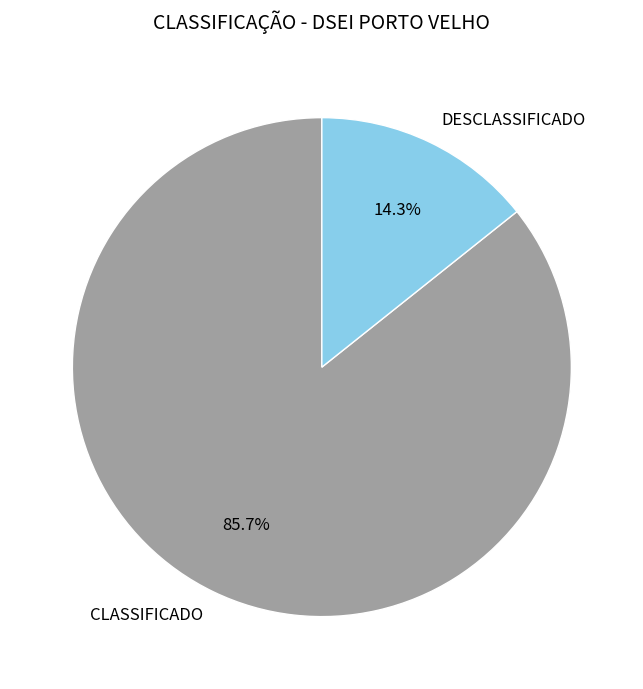

The DESCLASSIFICADO slice represents 14% of the pie. True or false?

True